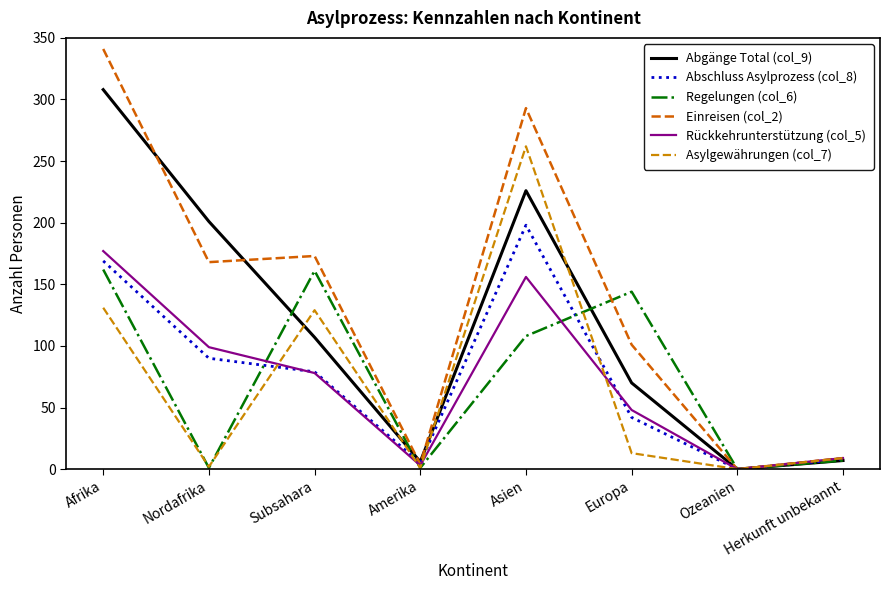

The Abschluss Asylprozess (col_8) series shows 28 at Nordafrika. True or false?

False